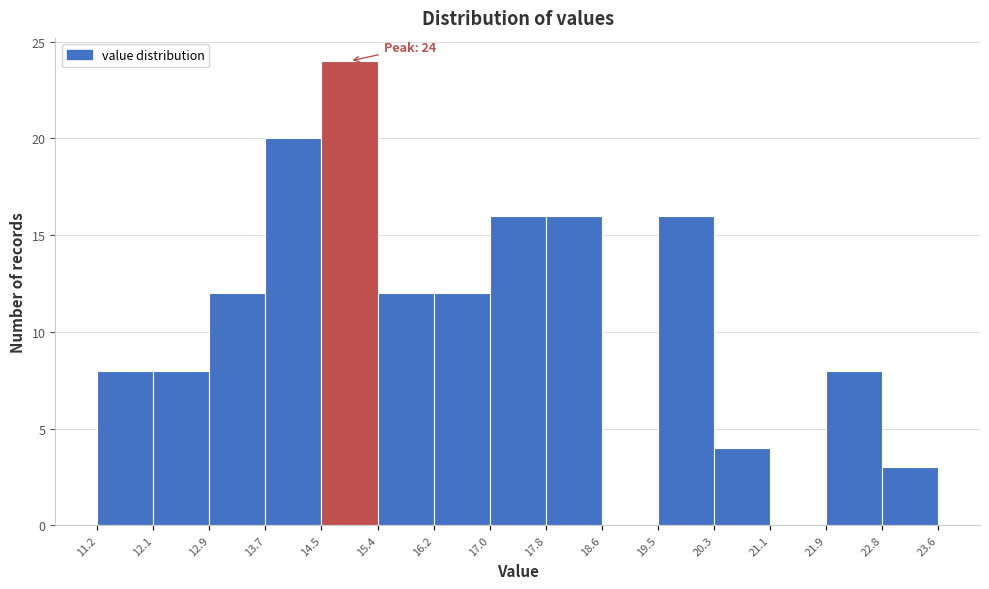

Which range on the x-axis has the tallest bar?

14.5 to 15.4